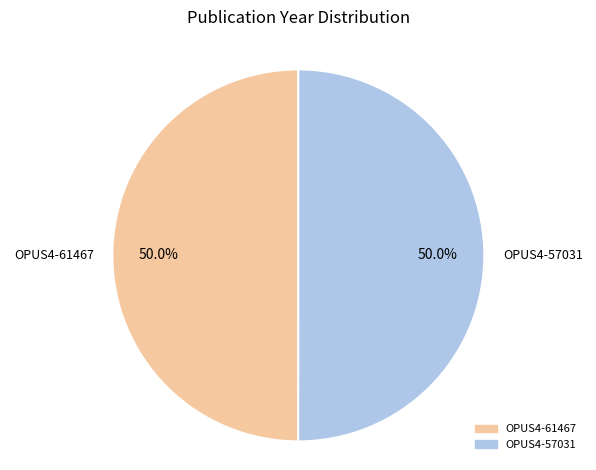

How many segments does this pie chart have?

2